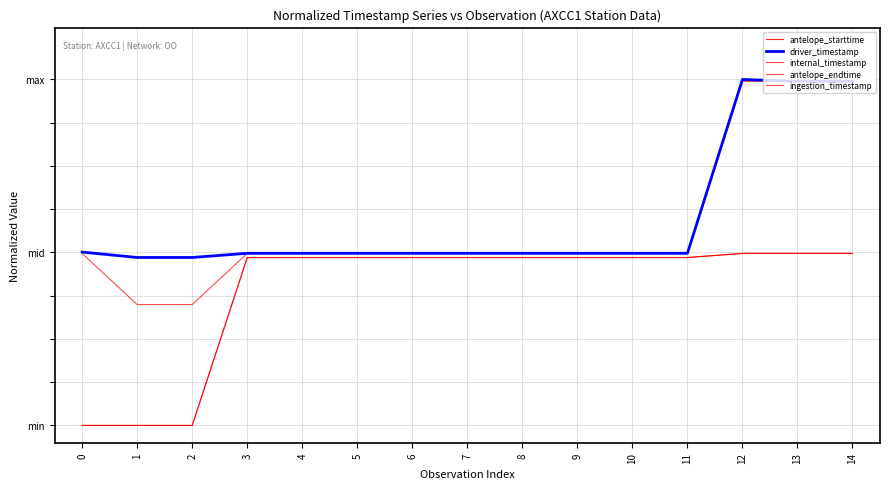

True or false: internal_timestamp and antelope_starttime cross at least once.

False